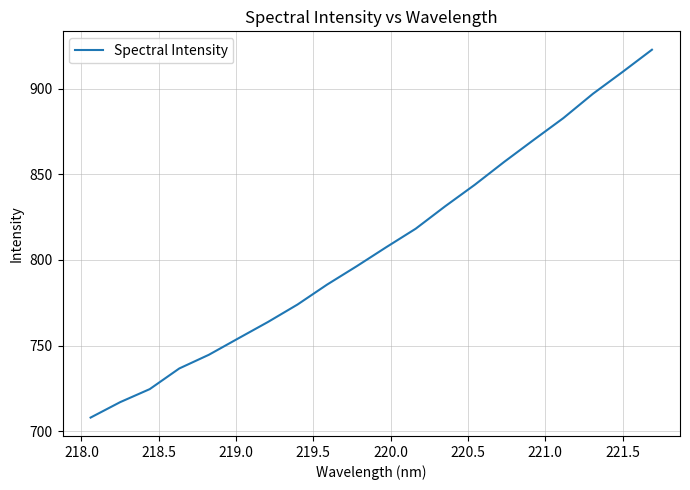

How many series are shown in this chart?

1